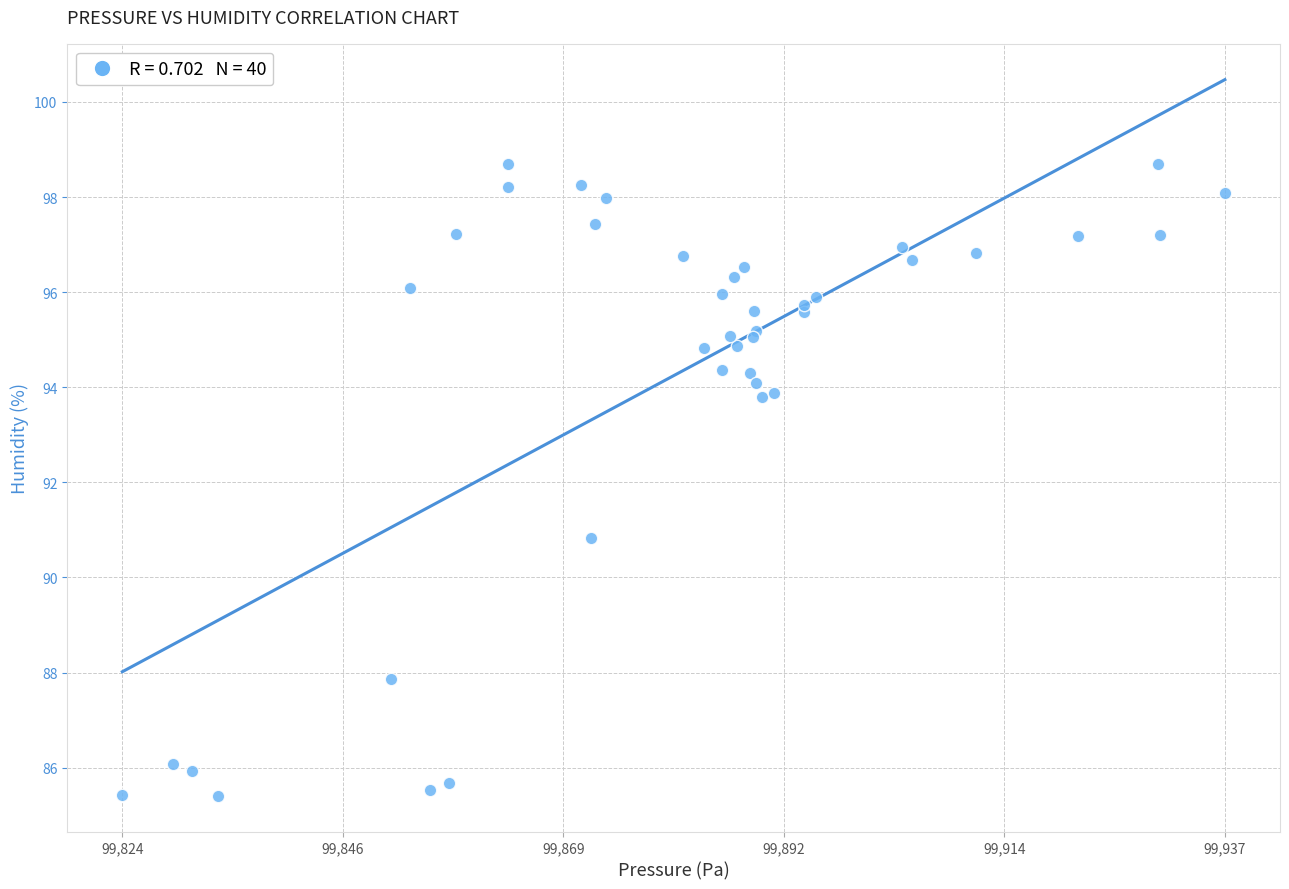

What Y value in the scatter plot is closest to 92?

90.8